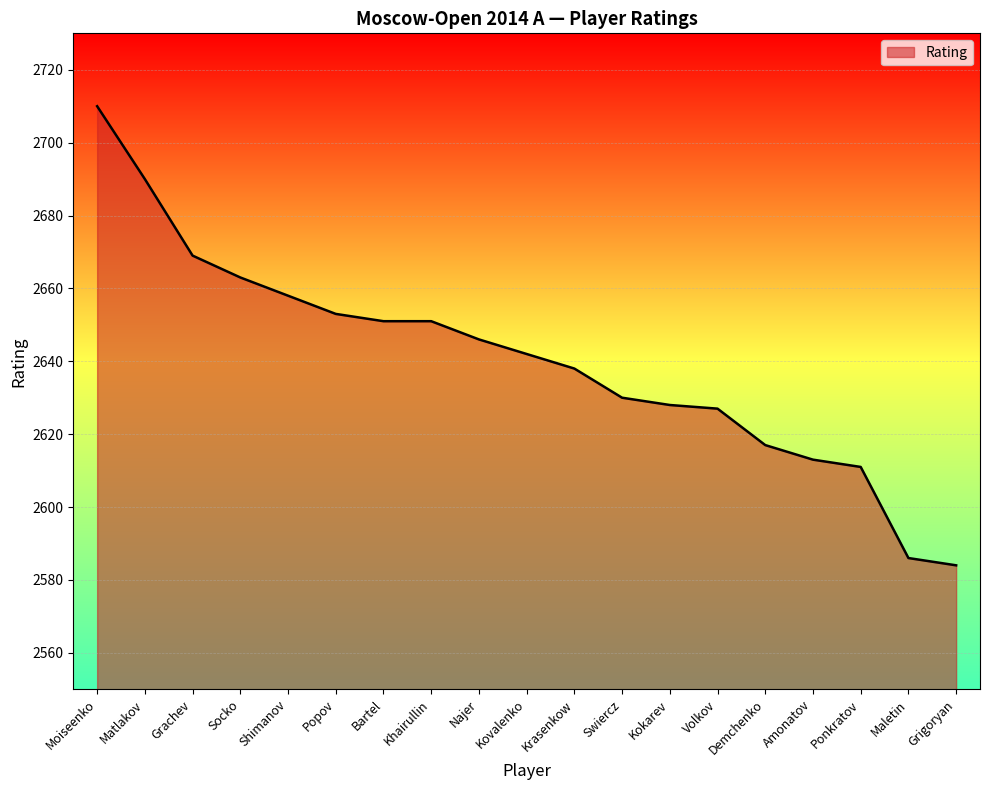

Count the number of categories in the chart.

19